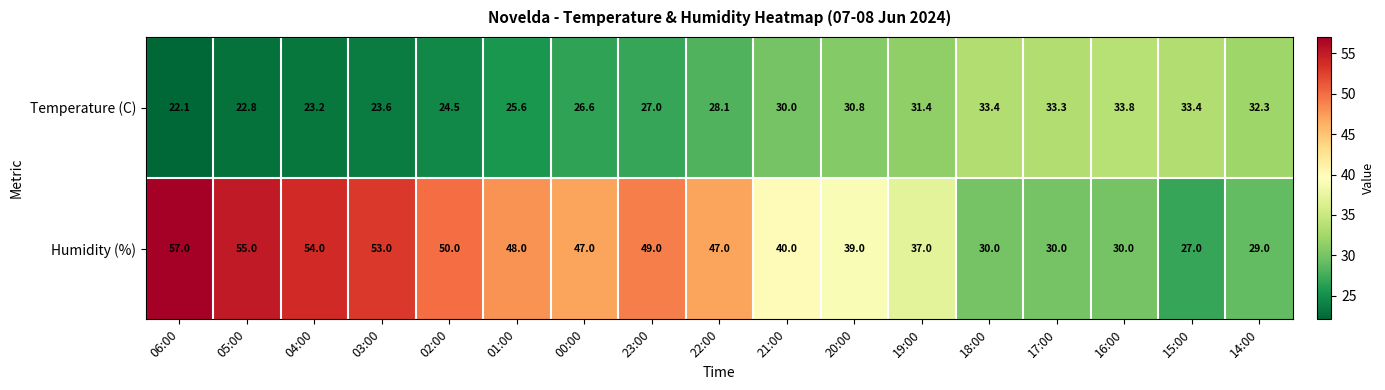

List the series in order of their overall mean, lowest first.

Temperature (C), Humidity (%)